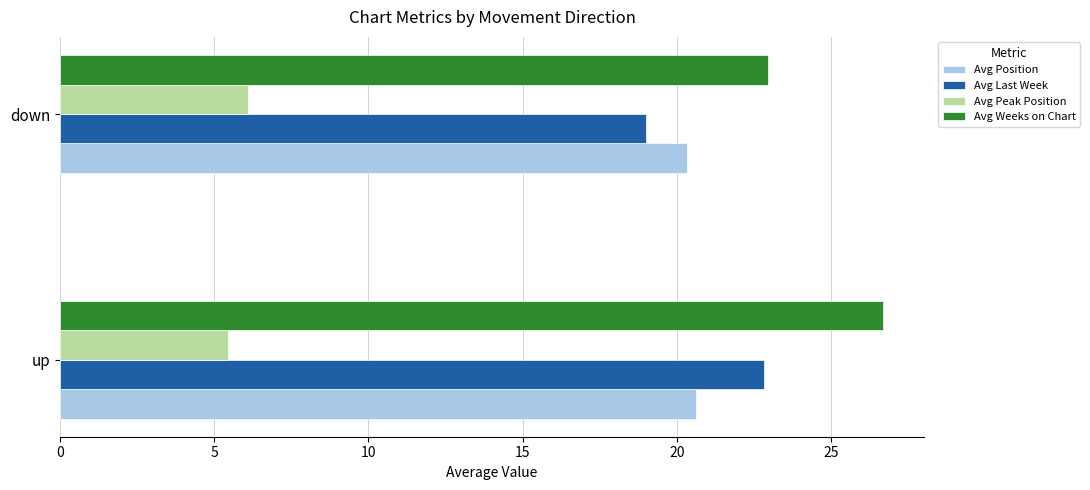

Rank the categories by Avg Position value from lowest to highest.

down, up